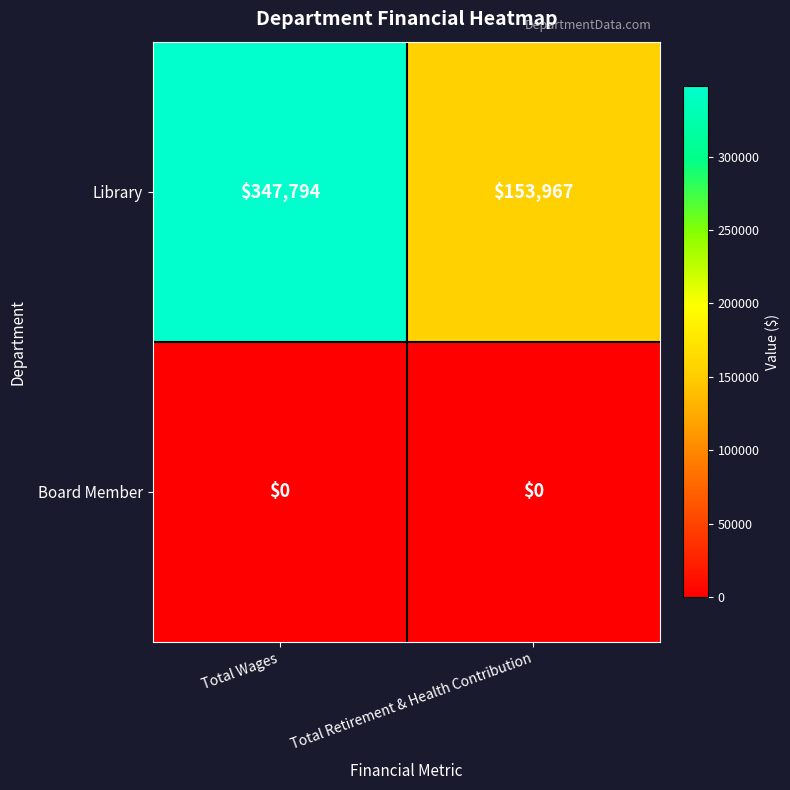

Which series has the largest total across all categories?

Library